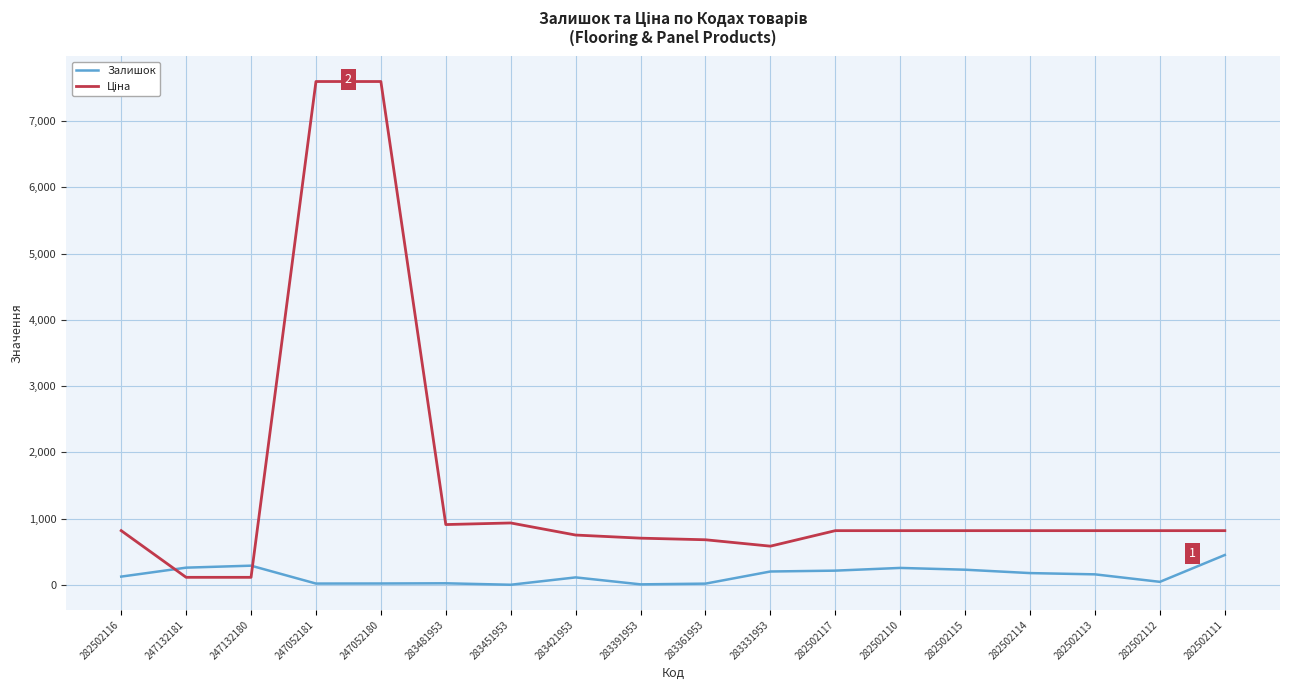

What is the greatest value displayed?

7596.5